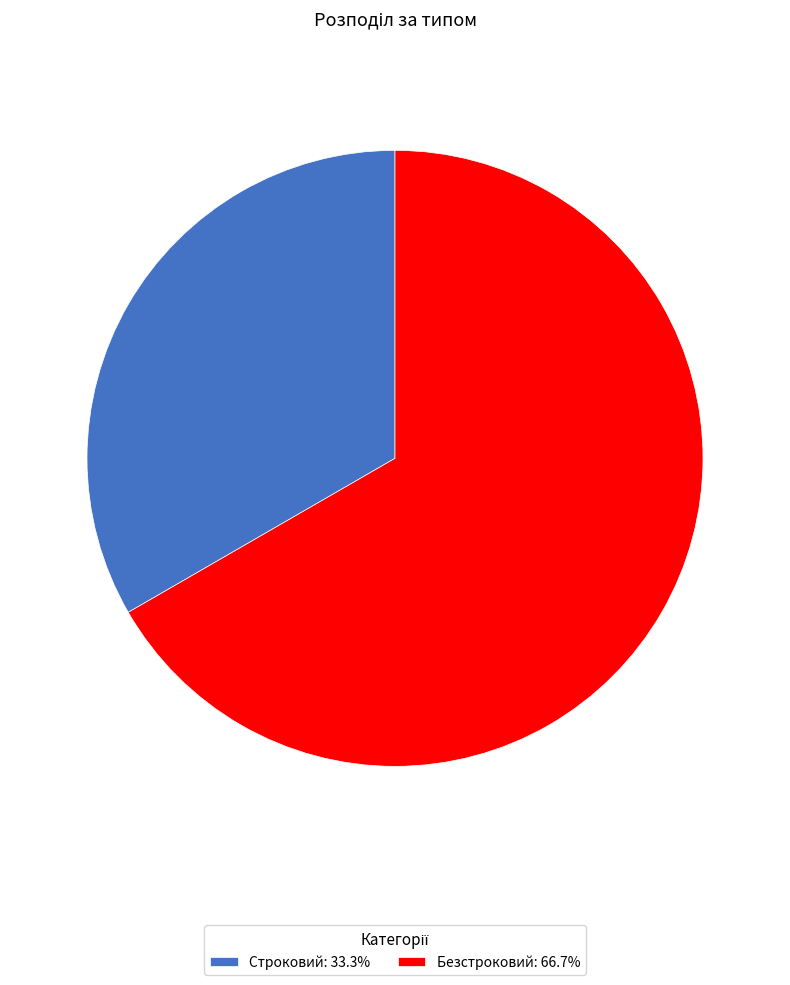

True or false: Безстроковий accounts for 67% of the total.

True